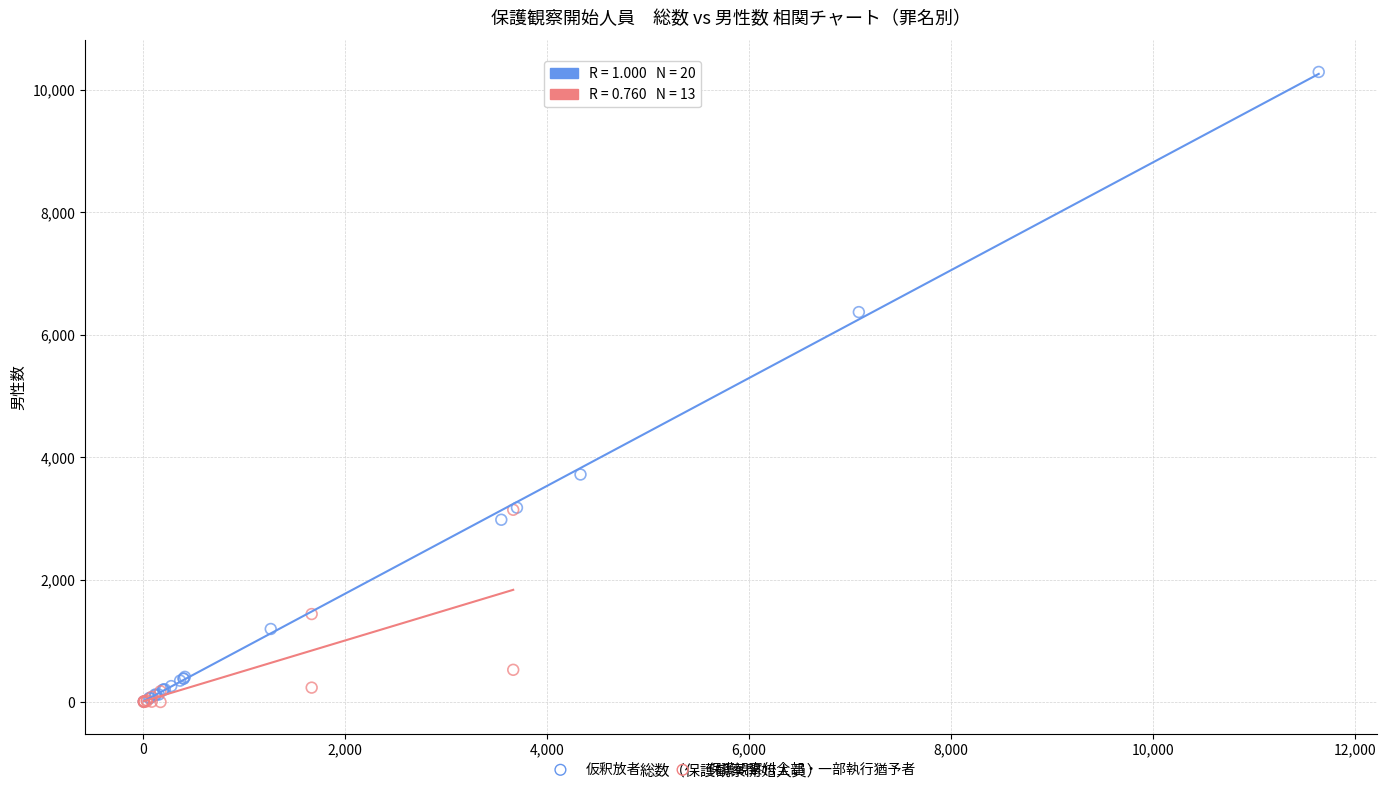

Which series contains the highest Y value?

仮釈放者